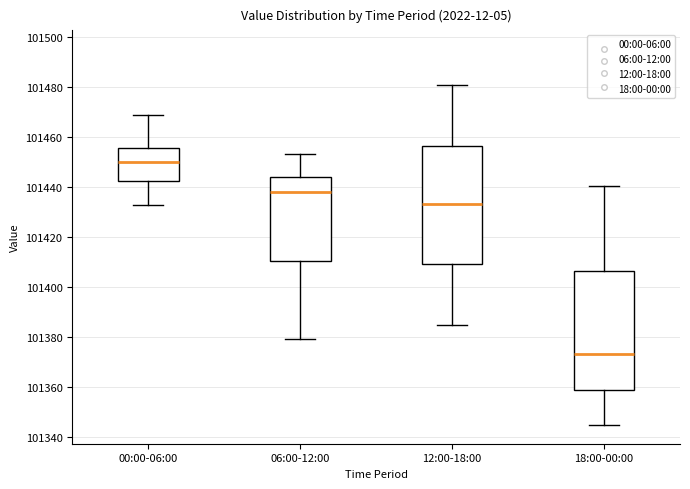

Which box has the lowest median line?

18:00-00:00